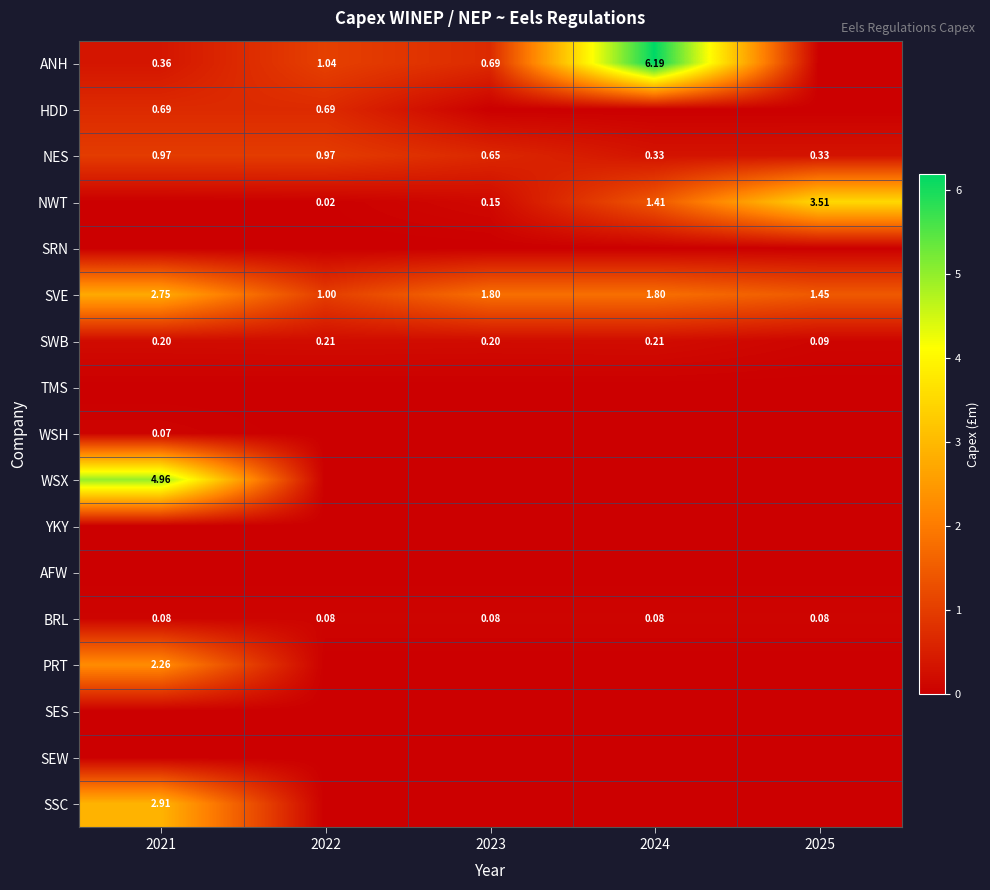

What is the sum of all ANH values?

8.3